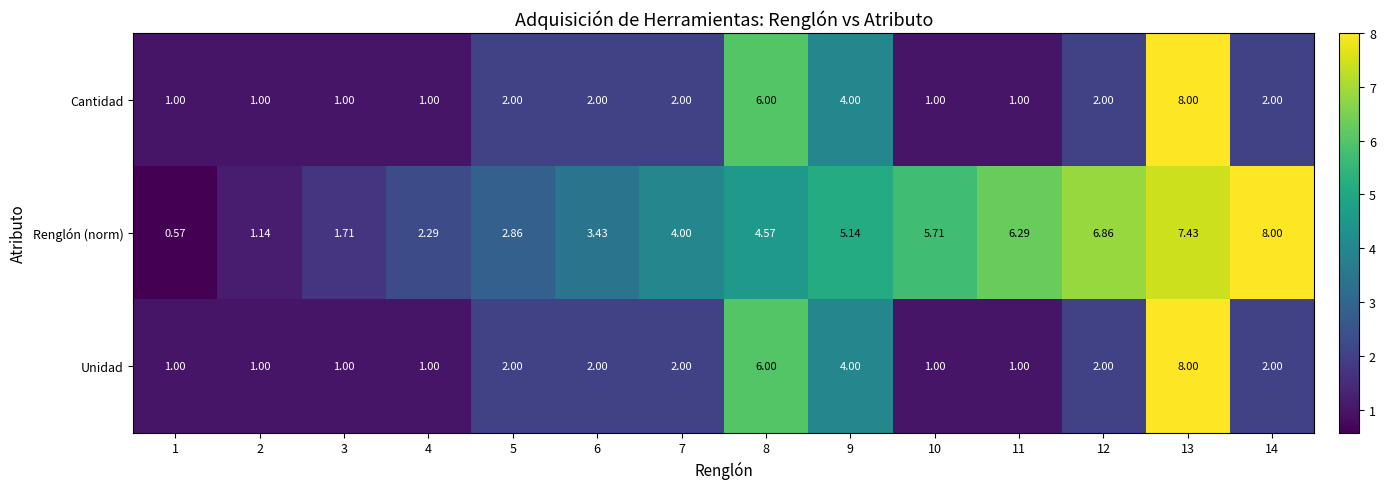

Which series changed the most between 3 and 12?

Renglón (norm)